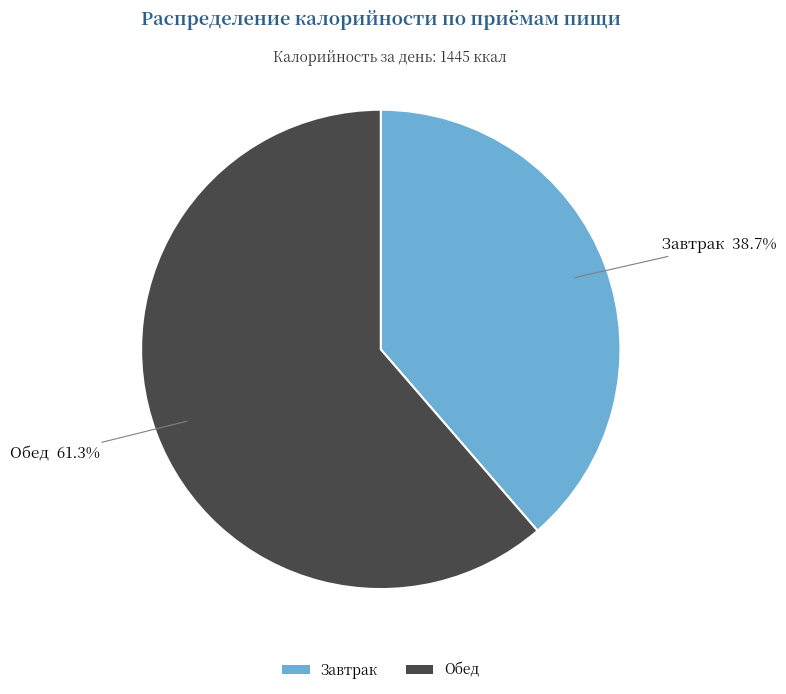

Which slice is the smallest?

Завтрак